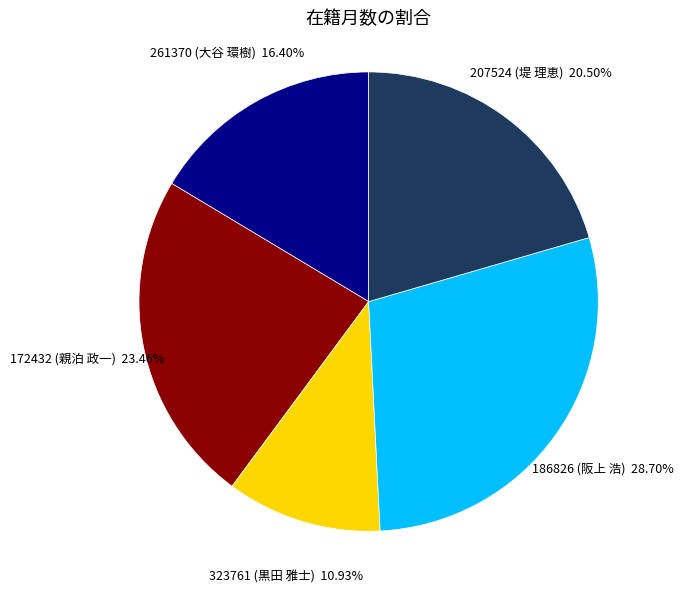

Which category has the smallest portion of the pie?

323761 (黒田 雅士)